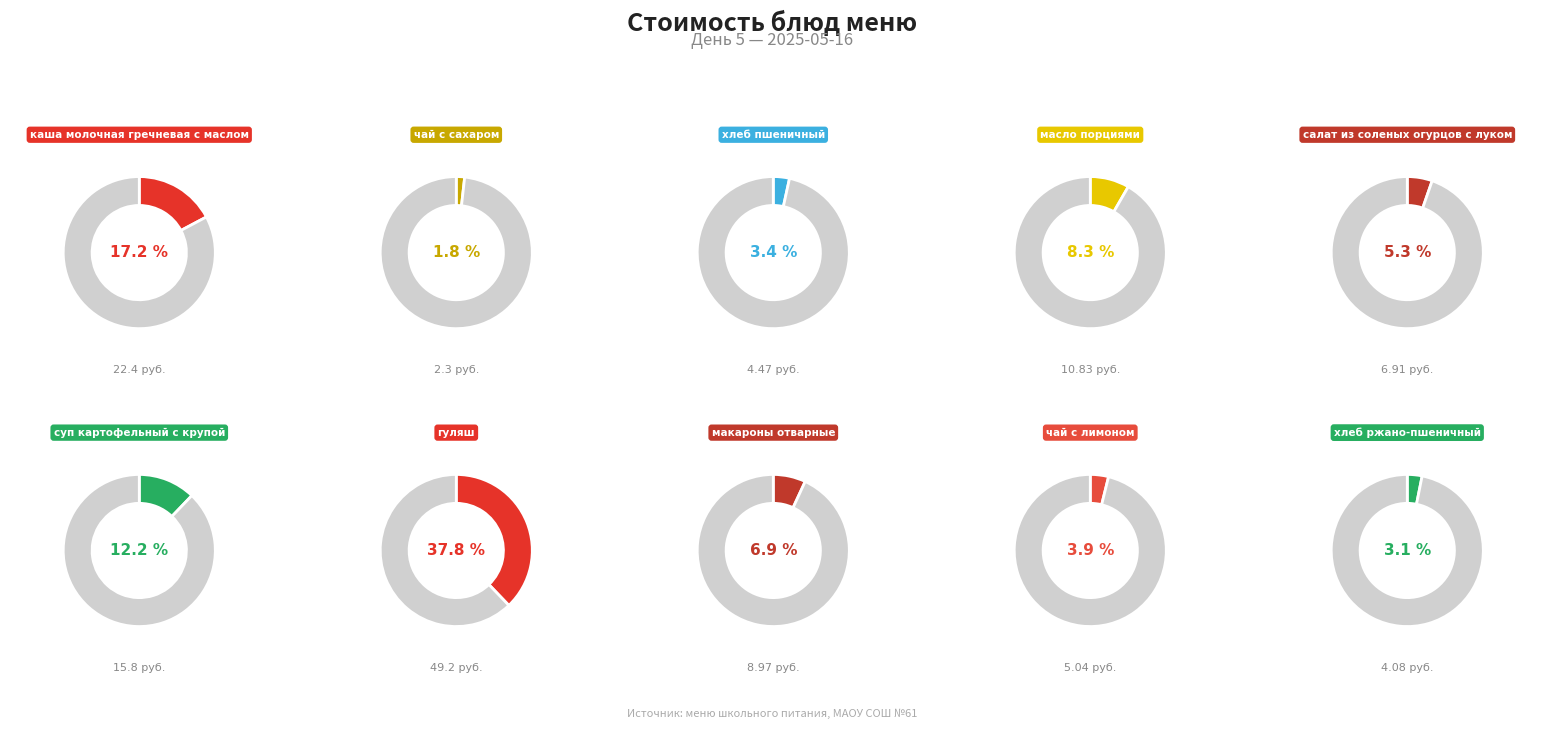

How many segments does this pie chart have?

10